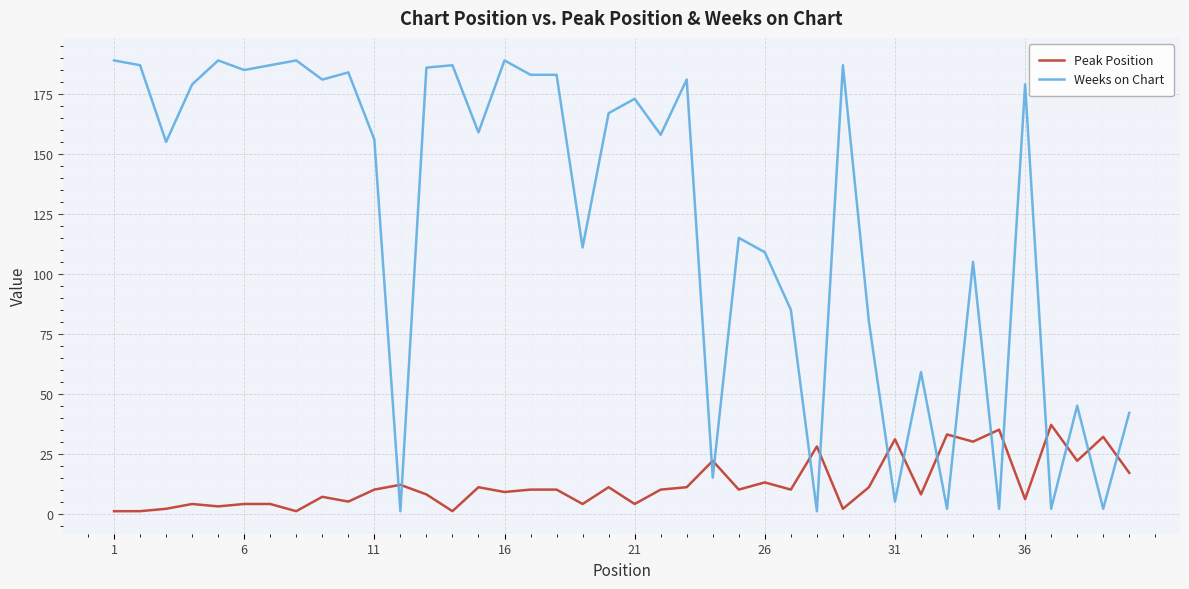

What is the smallest value displayed?

1